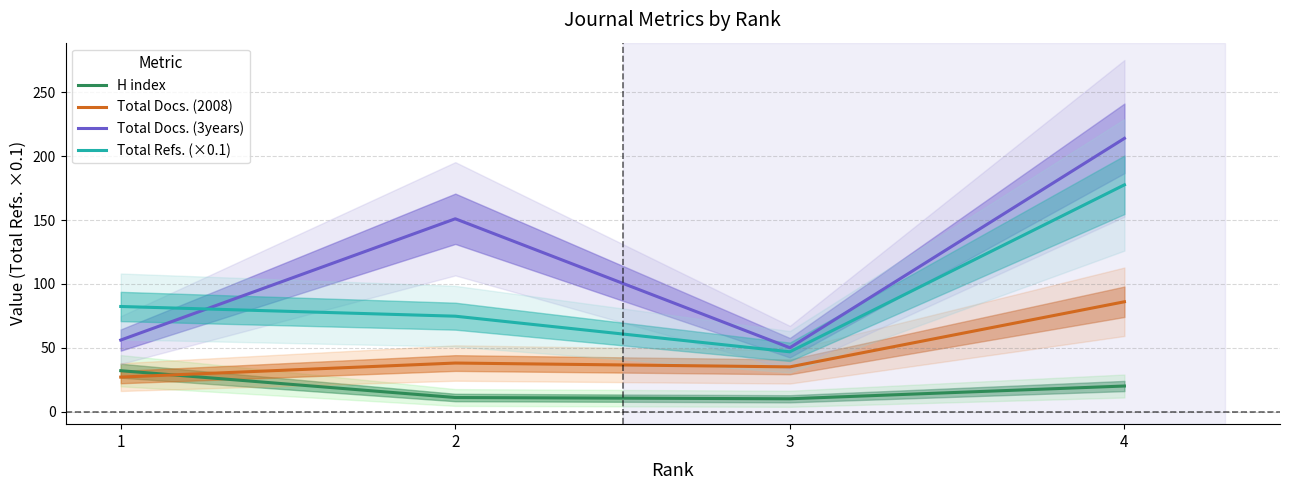

At which category is the sum across all series the highest?

4